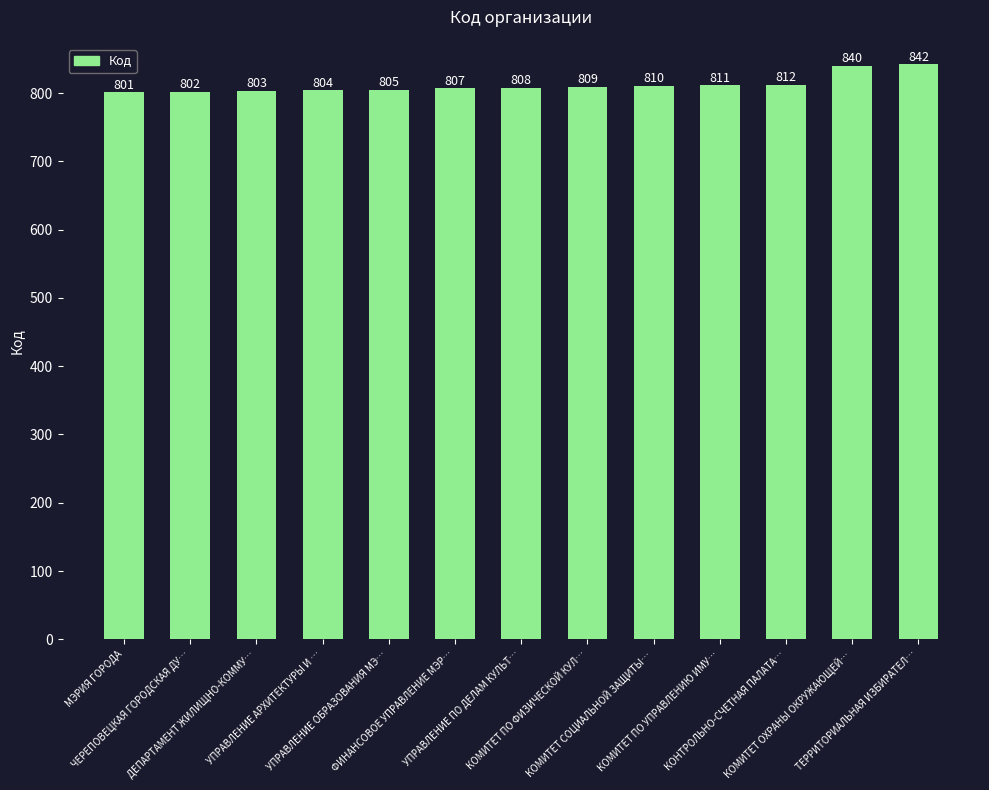

What is the value of the 13th bar from the left?

842